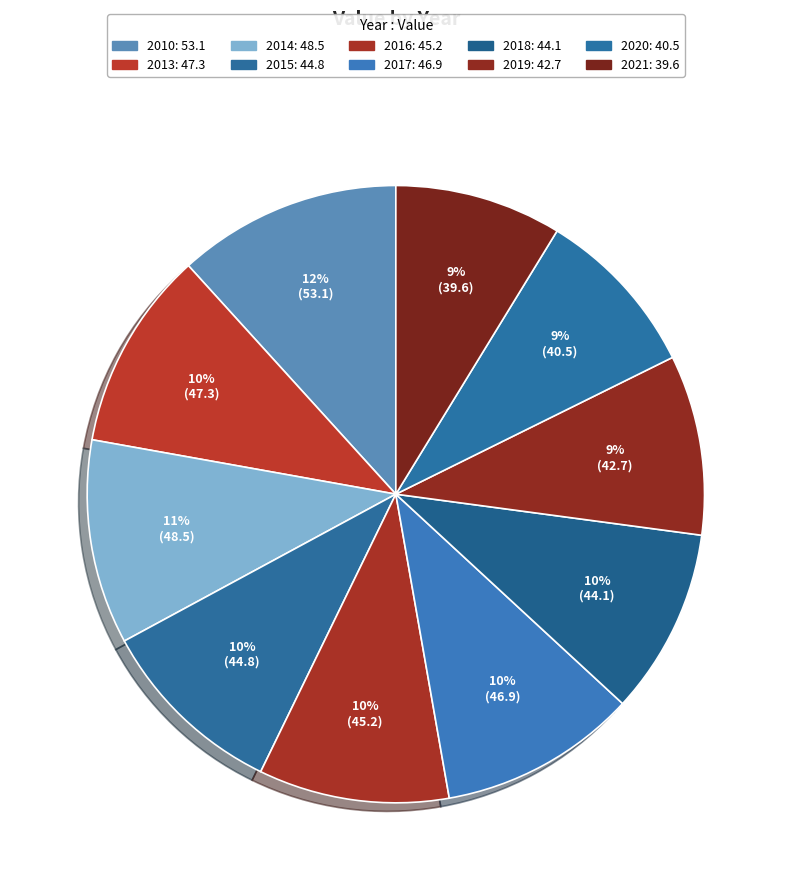

Does any single category account for the majority?

No